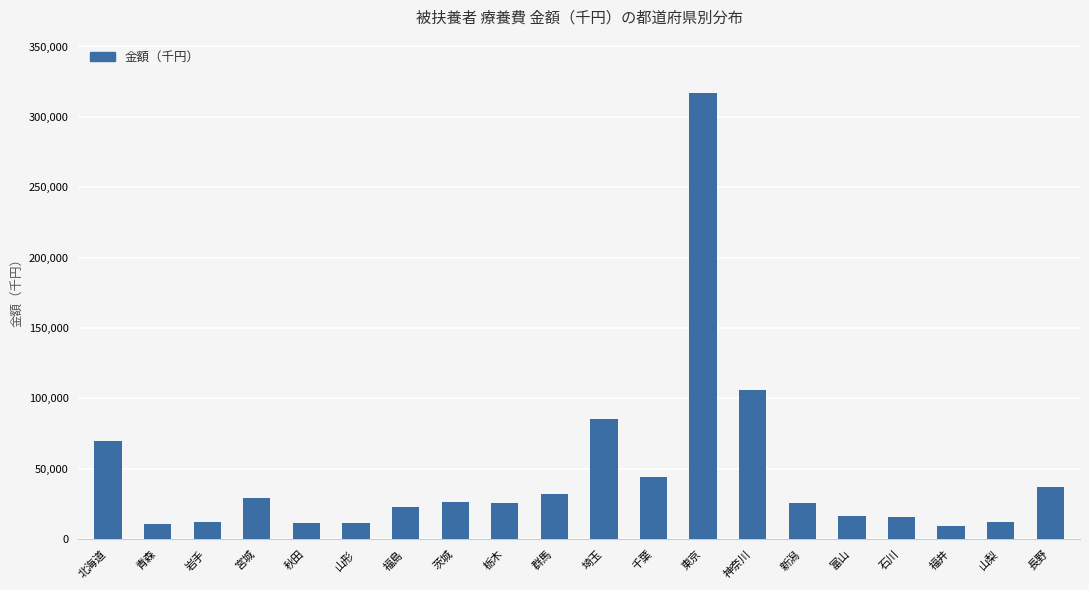

Count the number of categories in the chart.

20